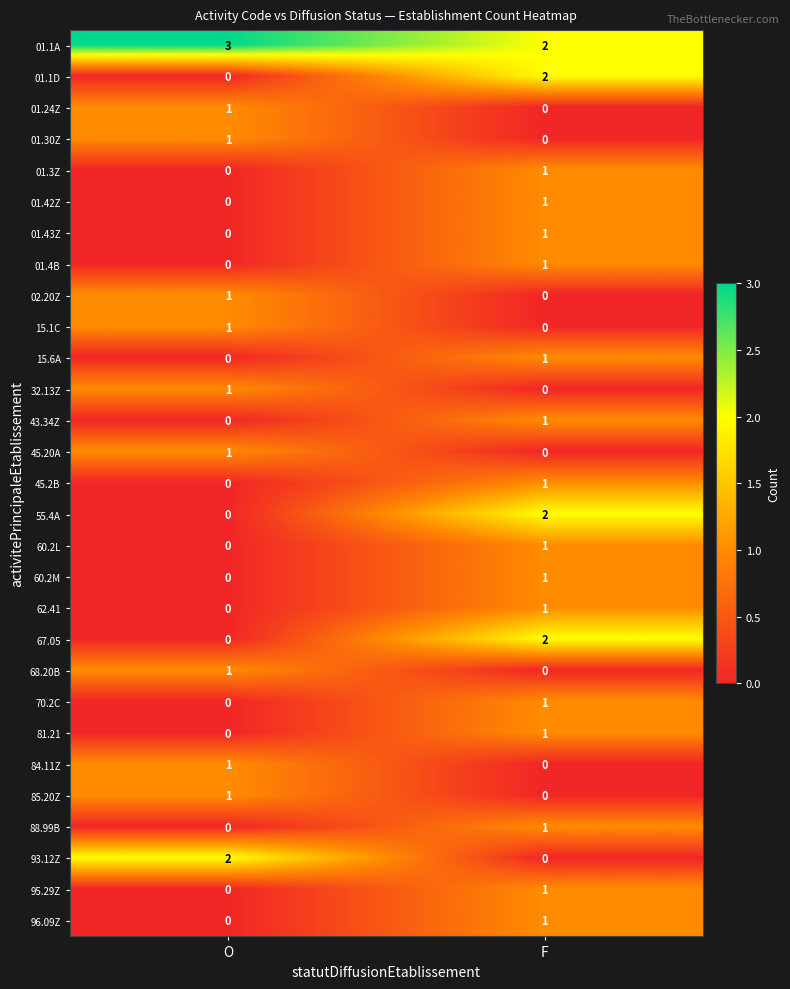

How many categories are shown in the chart?

2